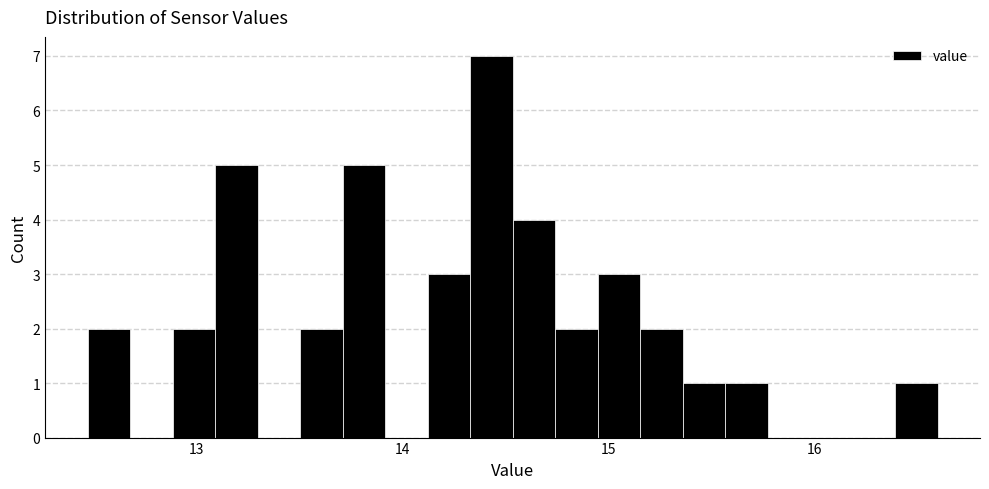

Read against the x-axis, roughly where is the centre of the tallest bar?

14.4